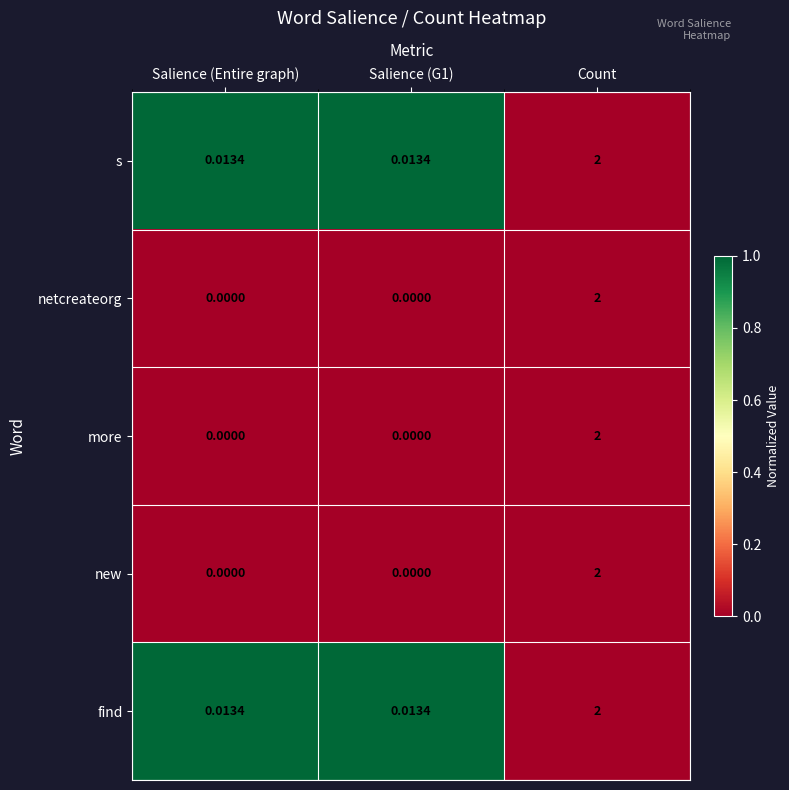

At which category is the sum across all series the highest?

Count